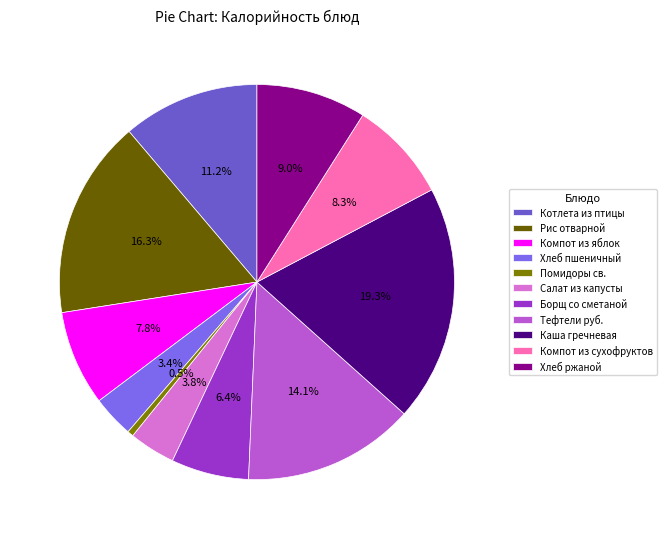

Rank the categories by value from highest to lowest.

Каша гречневая, Рис отварной, Тефтели руб., Котлета из птицы, Хлеб ржаной, Компот из сухофруктов, Компот из яблок, Борщ со сметаной, Салат из капусты, Хлеб пшеничный, Помидоры св.